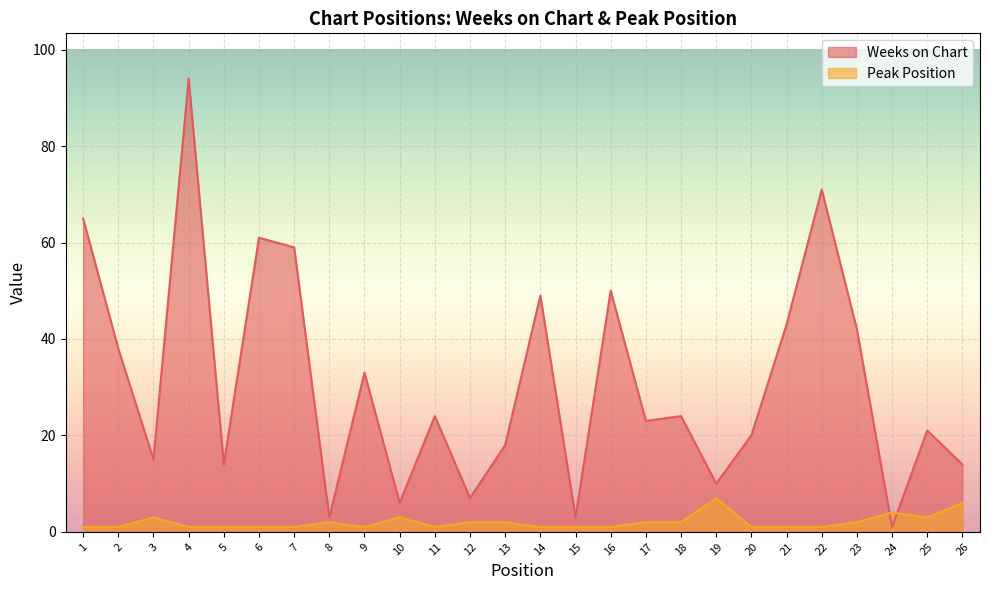

Where does the Weeks on Chart series first go above 24?

1